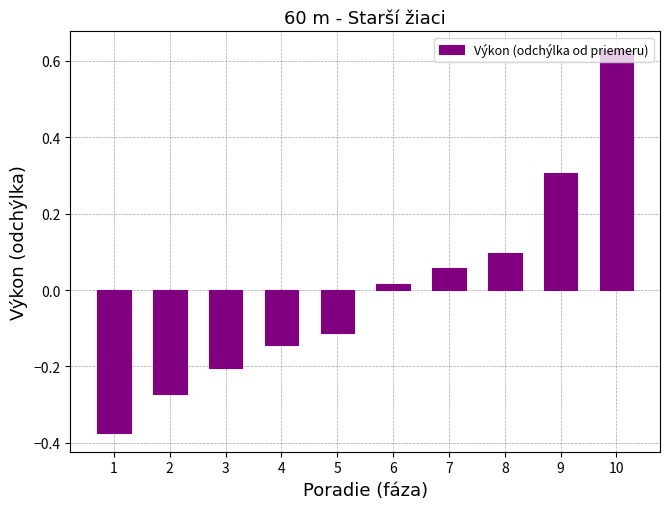

List the labels in order of value, largest first.

10, 9, 8, 7, 6, 5, 4, 3, 2, 1